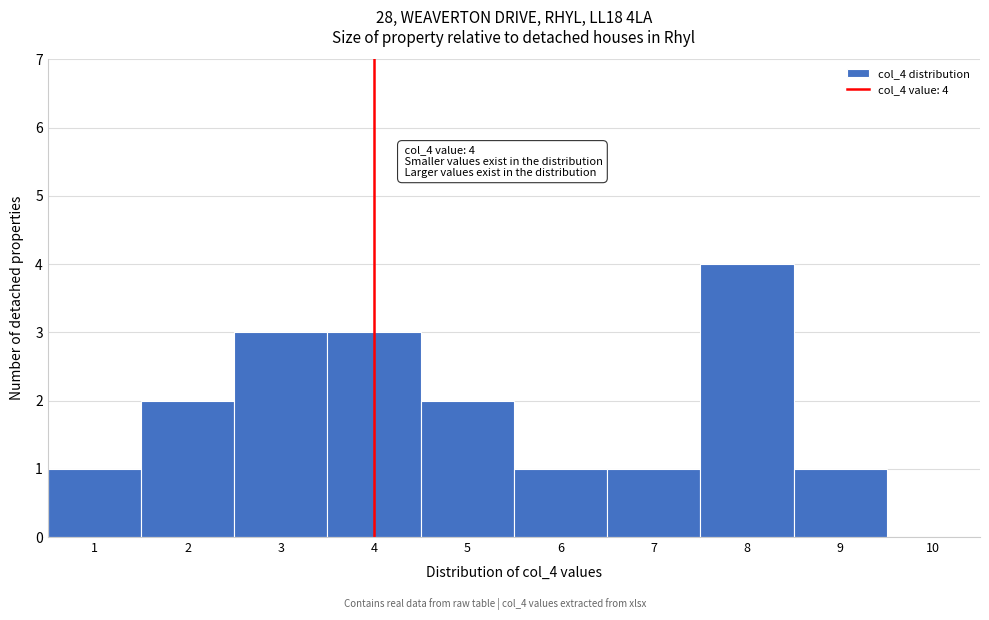

Over which range of the x-axis is the bar tallest?

7.5 to 8.5